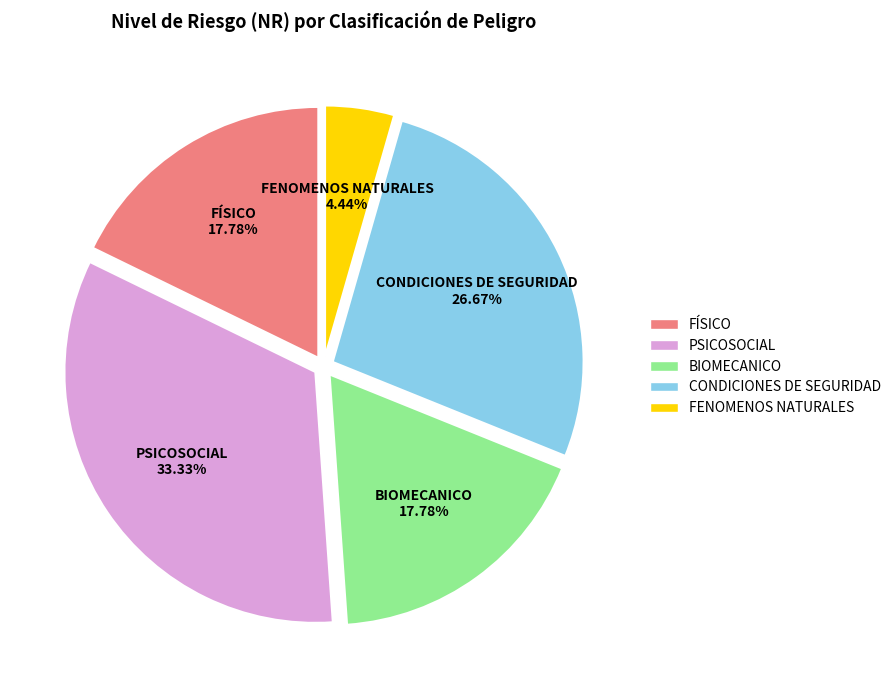

What is the smallest slice in the pie chart?

FENOMENOS NATURALES